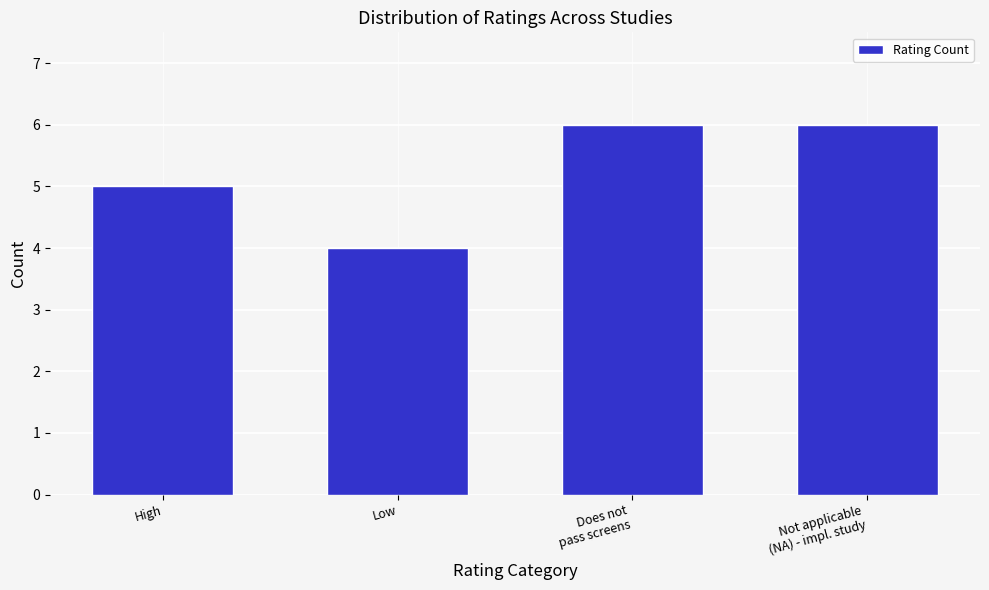

Reading left to right, list all the values displayed in this chart.

5	4	6	6